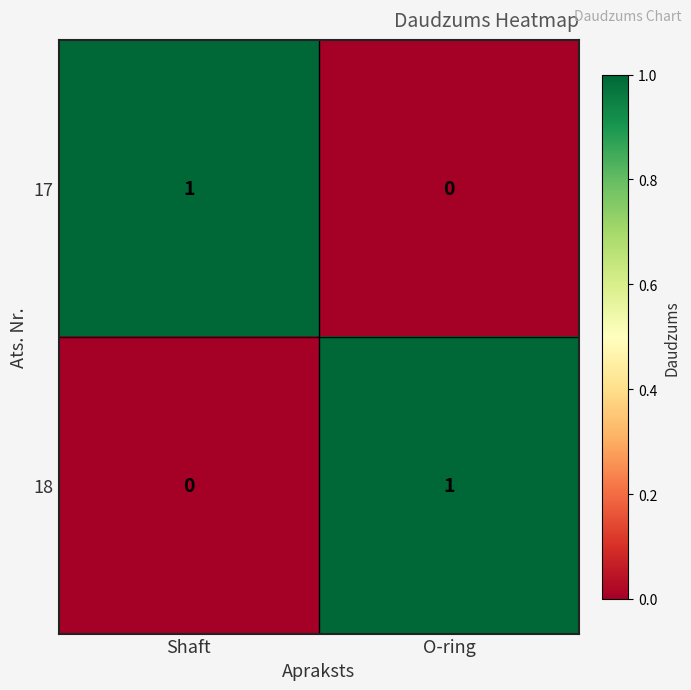

Where is 18 nearest to the value 0?

Shaft